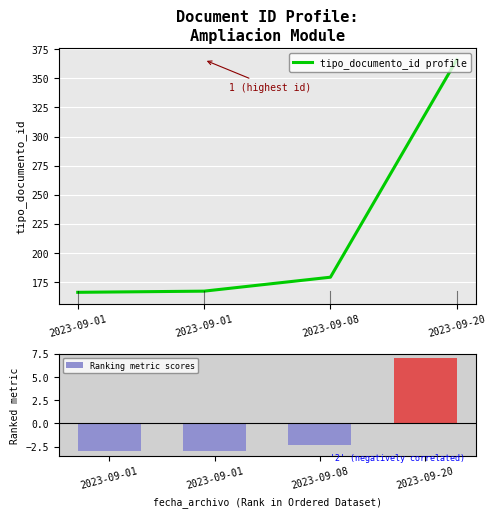

How many categories are shown in the chart?

4